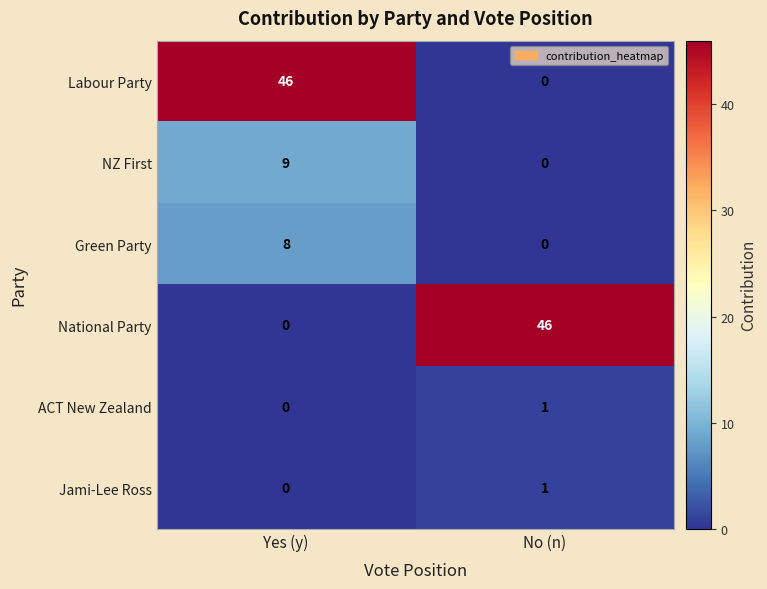

What is the greatest value displayed?

46